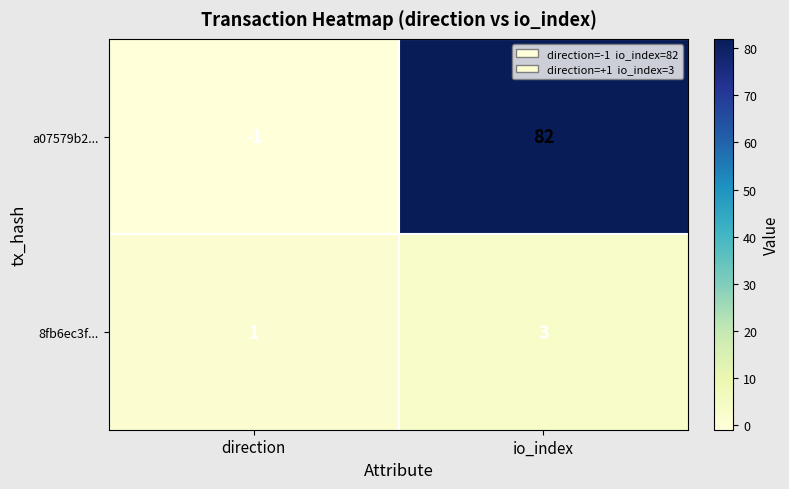

What is the sum of all 8fb6ec3f... values?

4